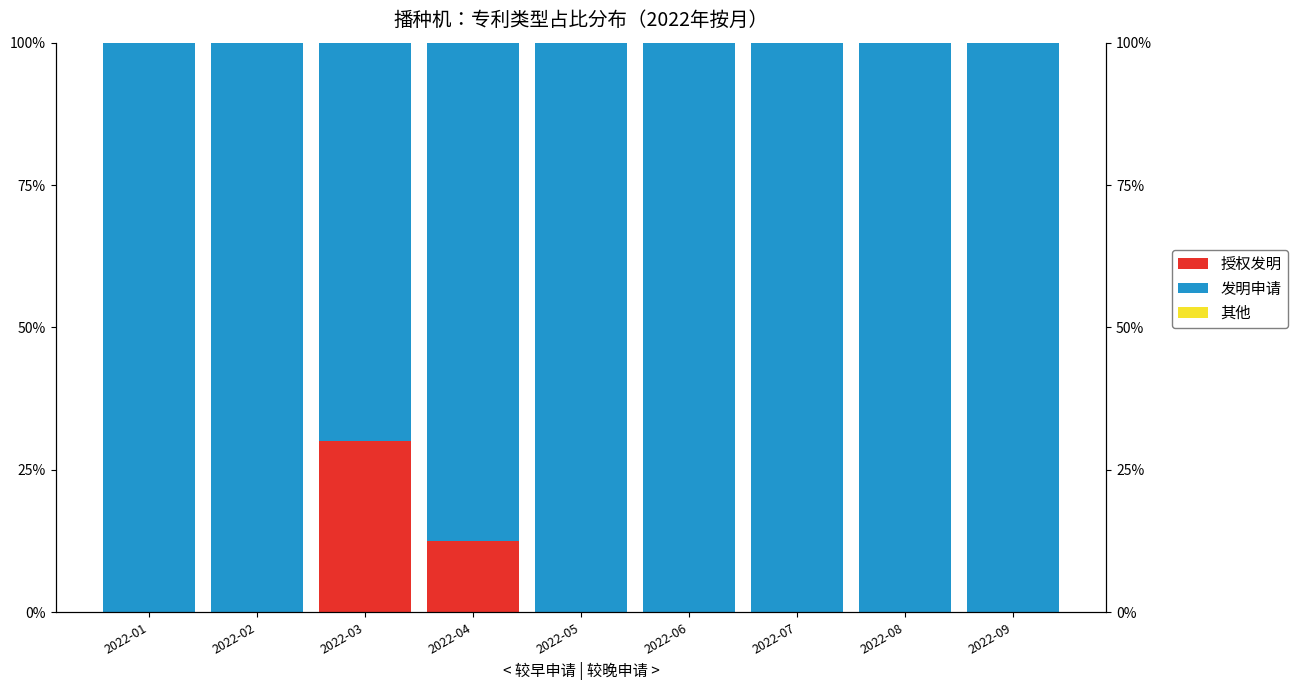

Between 2022-07 and 2022-08, which series saw the biggest shift?

授权发明